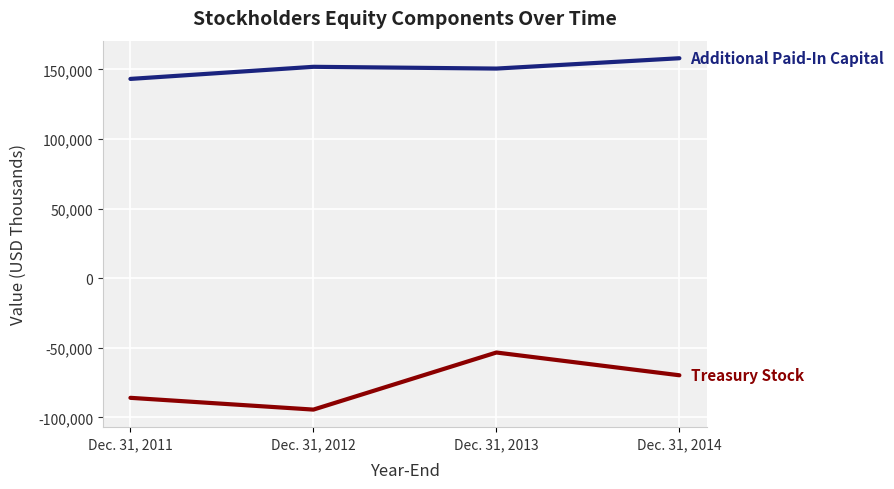

What is the difference between the highest and lowest values at Dec. 31, 2011?

229082